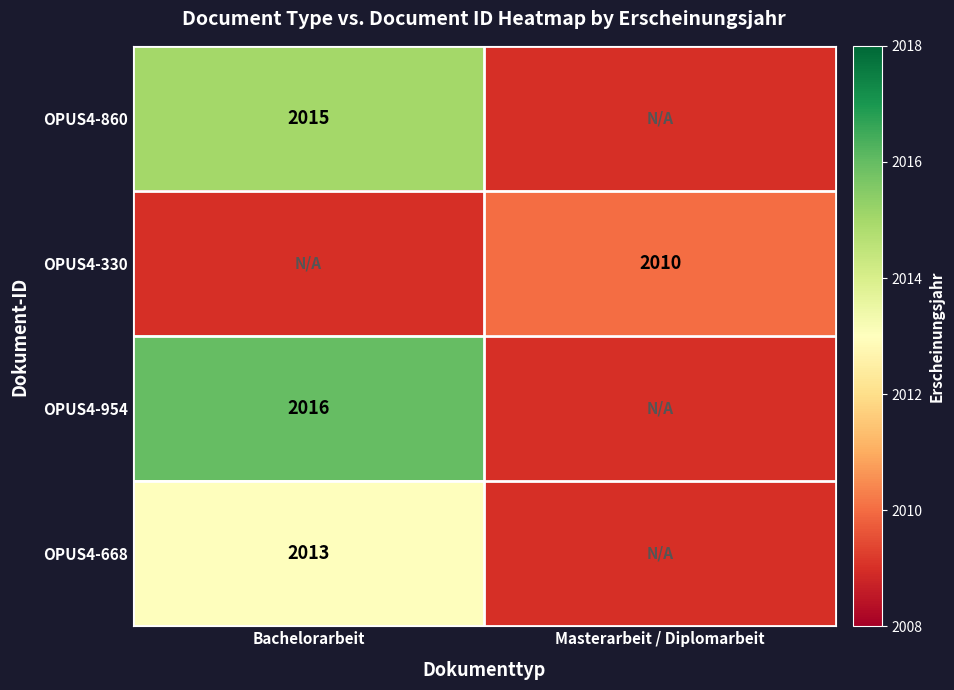

True or false: OPUS4-330 has a value of 1039 at Masterarbeit / Diplomarbeit.

False